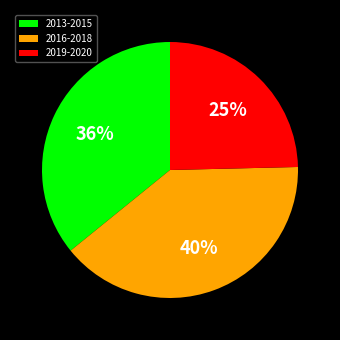

How many slices are in this pie chart?

3